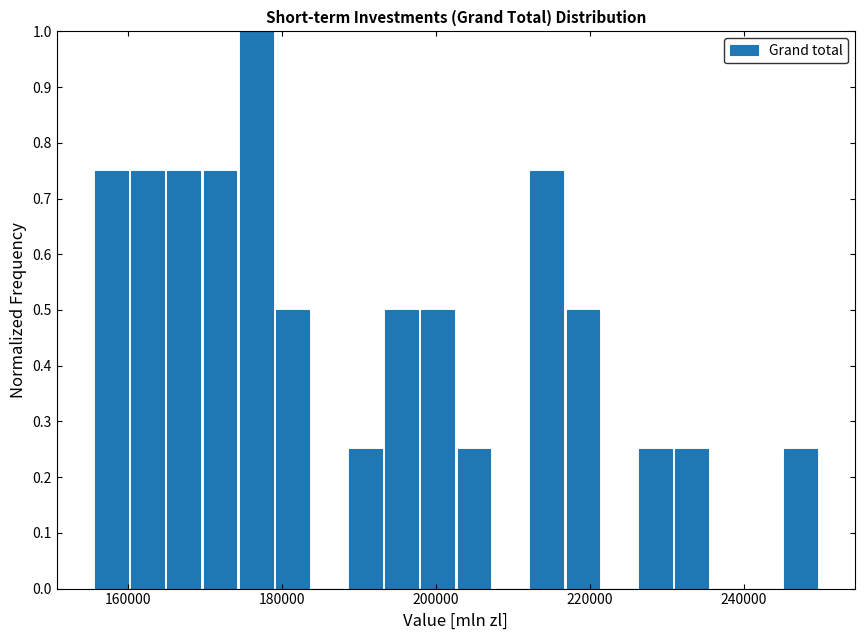

Read against the x-axis, roughly where is the centre of the tallest bar?

176000